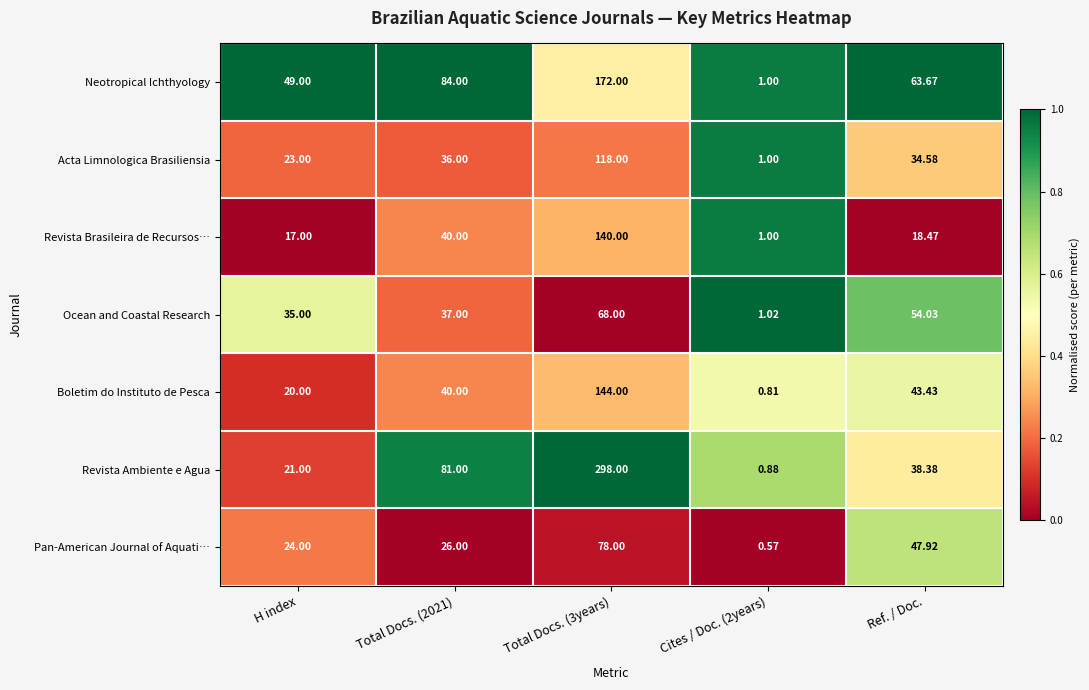

Between H index and Ref. / Doc., which series saw the biggest shift?

Pan-American Journal of Aquati…